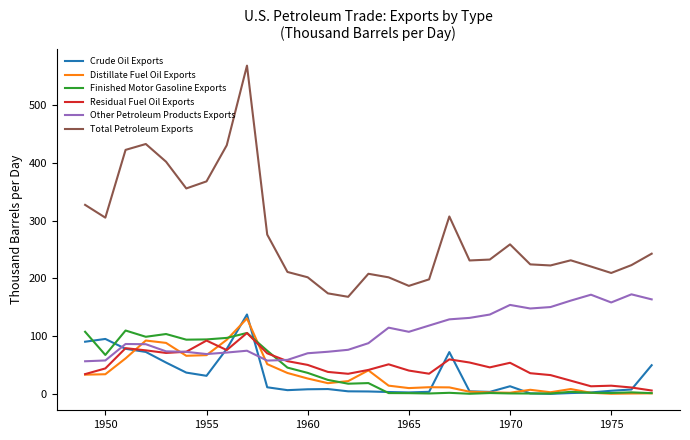

What is the lowest value of the Total Petroleum Exports series?

168.2